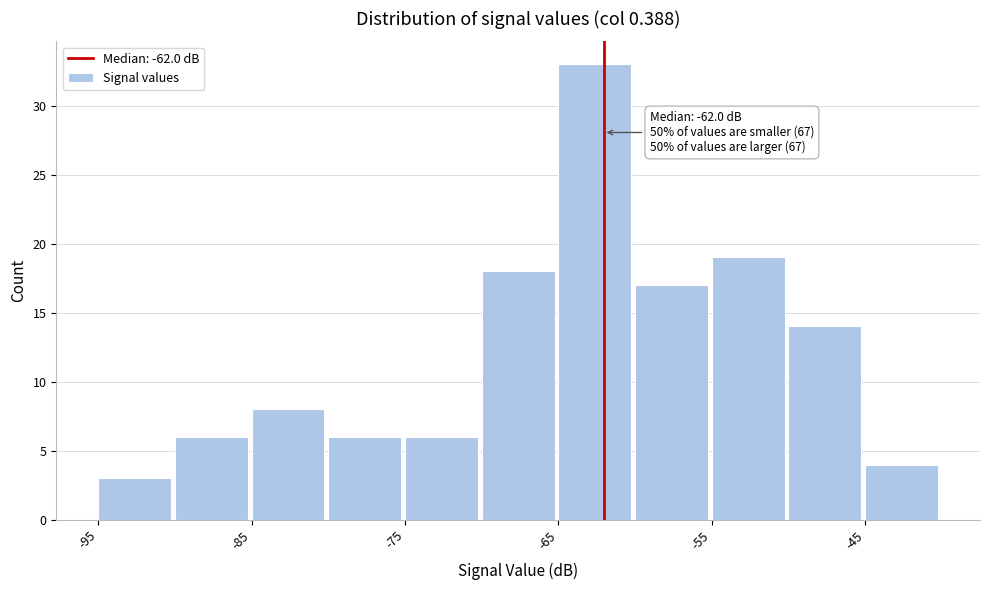

Over which range of the x-axis is the bar tallest?

-65 to -60